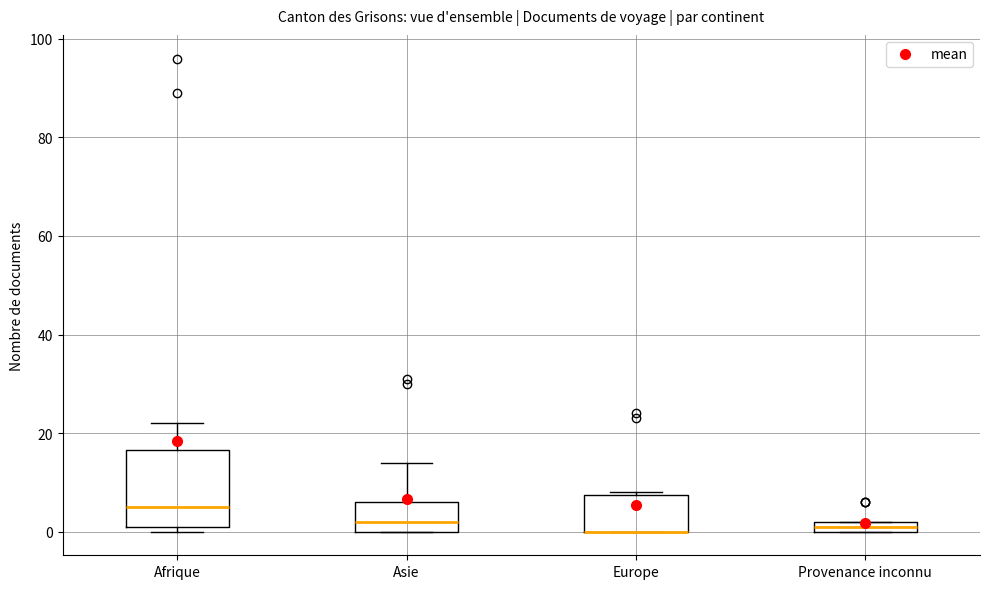

Which box is the tallest, from its lower edge to its upper edge?

Afrique